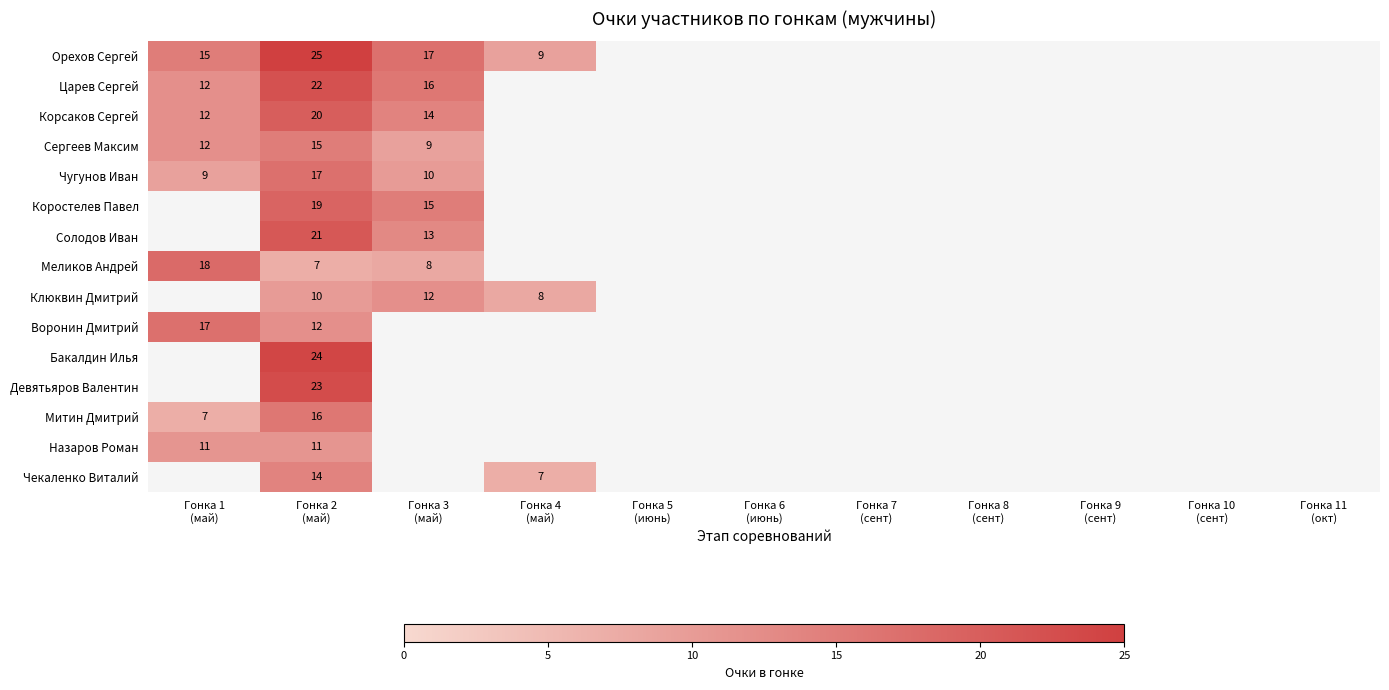

At which label is Чугунов Иван closest to 13?

Гонка 3 (май)